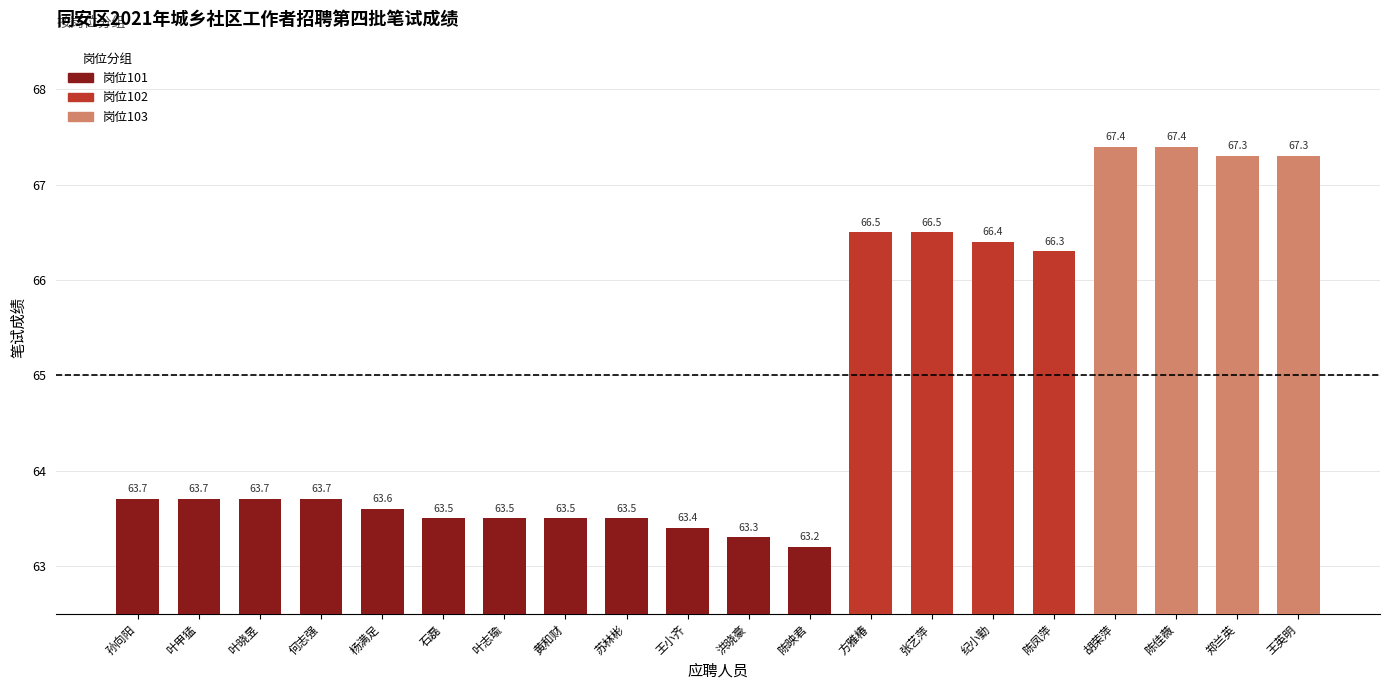

What is the ratio of the value at 方雅椿 to the value at 叶志瑜?

1.0